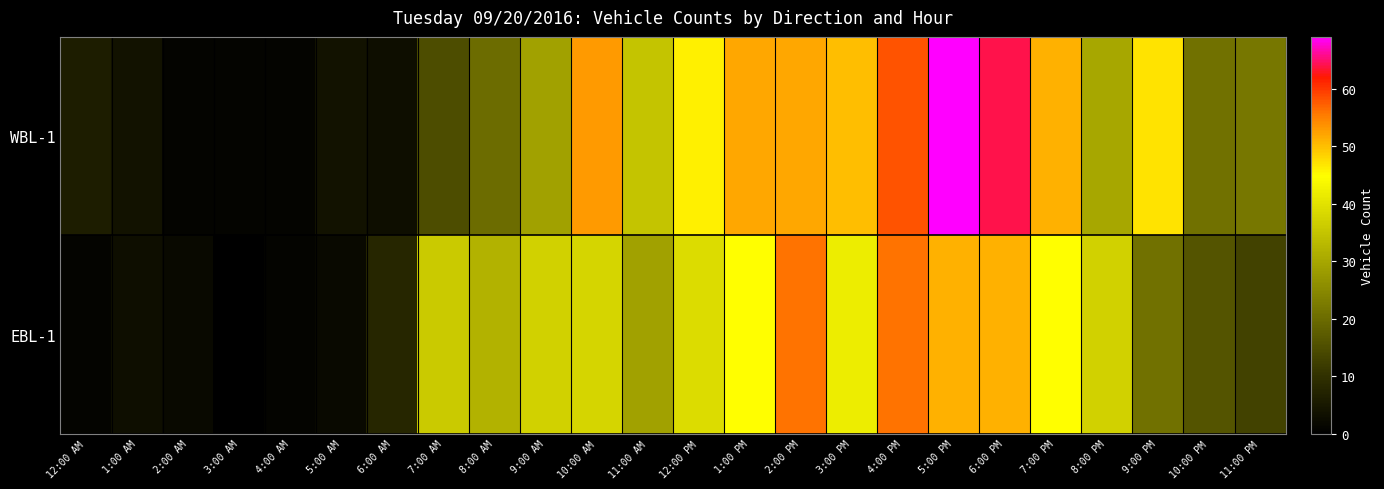

At which category is the sum across all series the highest?

5:00 PM